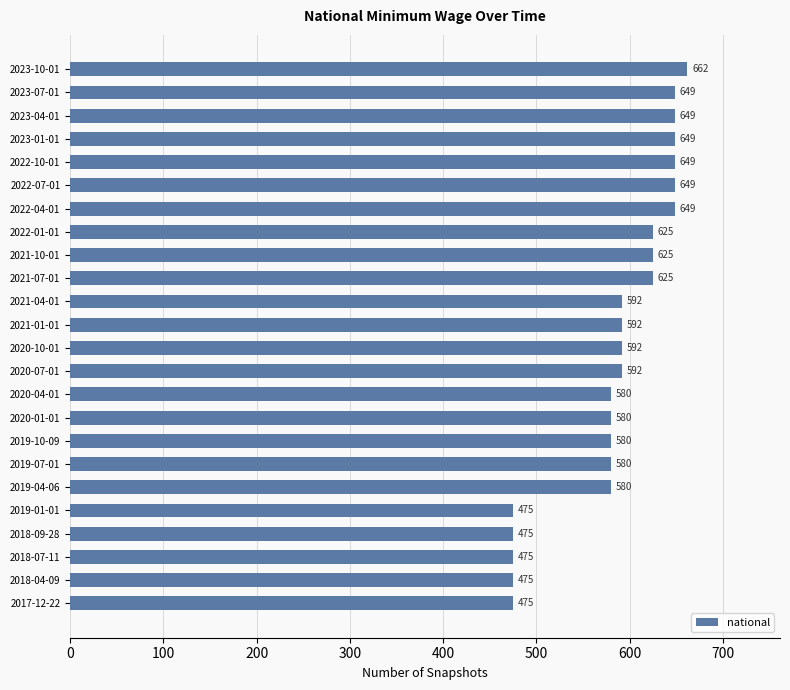

What is the change in value from 2018-09-28 to 2023-04-01?

+174